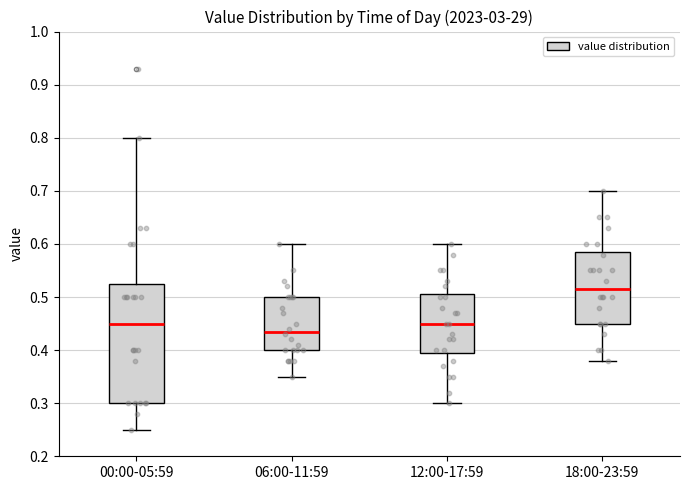

Reading left to right, read every box against the y-axis: the position of its median line, the range the box covers, and the ends of its whiskers. The values are not printed on the chart, so give them approximately, as read against the axis.

00:00-05:59: median 0.45, box 0.30 to 0.53, whiskers 0.25 to 0.80
06:00-11:59: median 0.44, box 0.40 to 0.50, whiskers 0.35 to 0.60
12:00-17:59: median 0.45, box 0.40 to 0.51, whiskers 0.30 to 0.60
18:00-23:59: median 0.52, box 0.45 to 0.59, whiskers 0.38 to 0.70